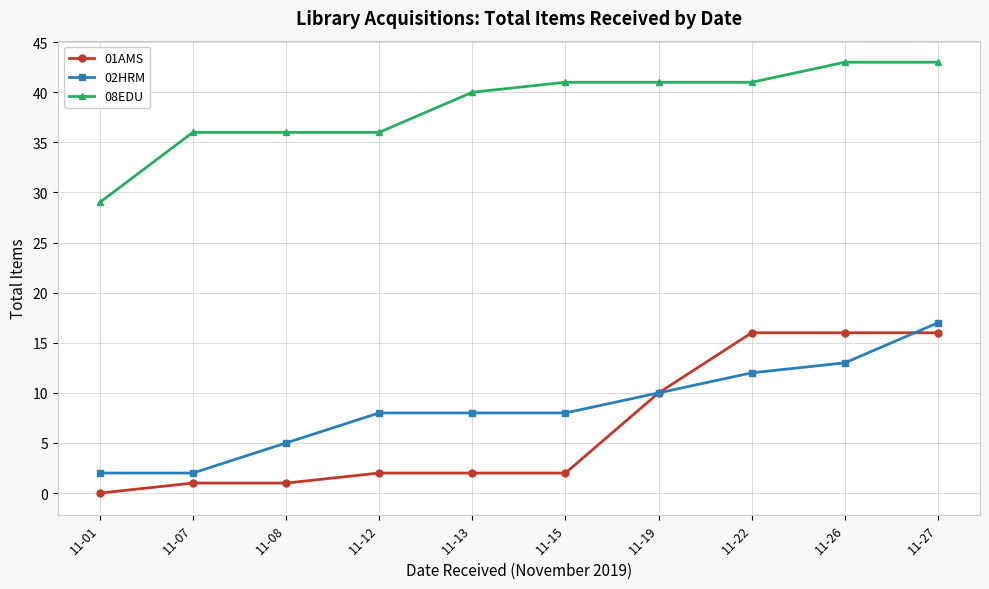

Rank the series at 11-12 from highest to lowest value.

08EDU, 02HRM, 01AMS